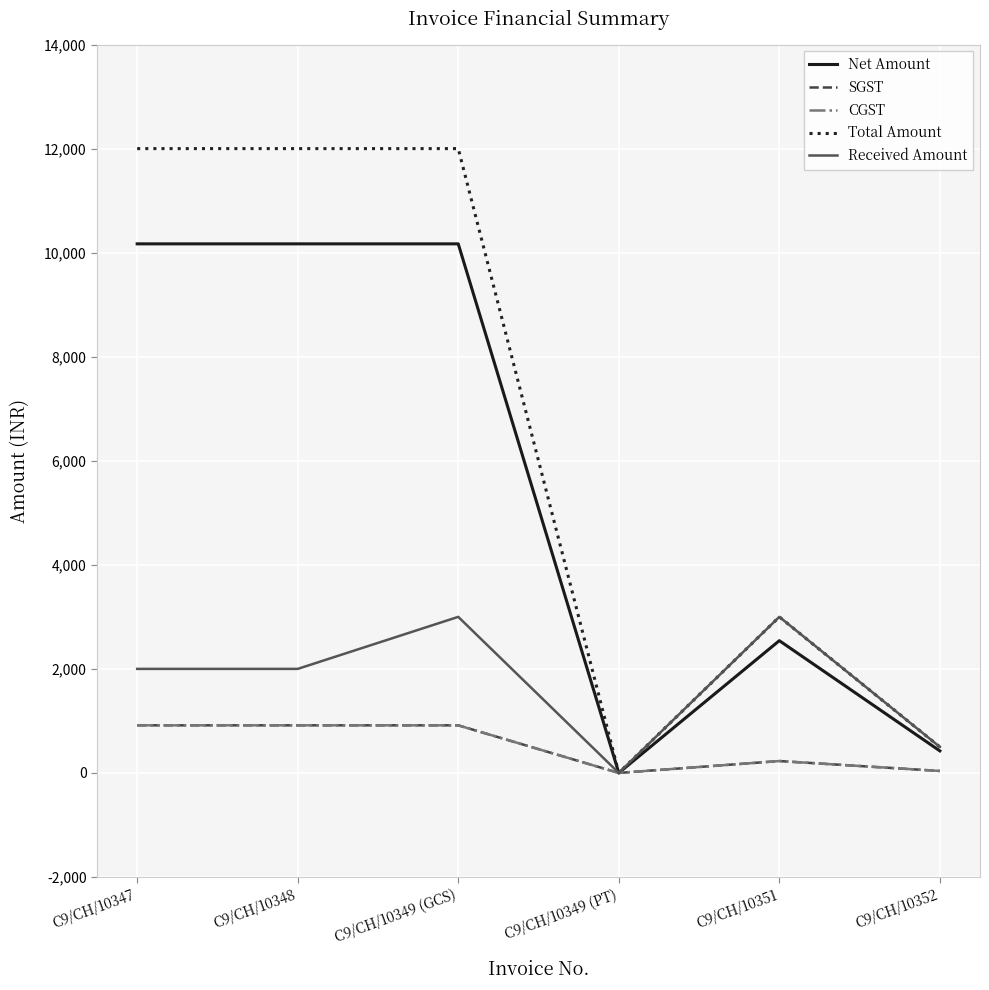

What is the total value across all series at C9/CH/10351?

9000.0